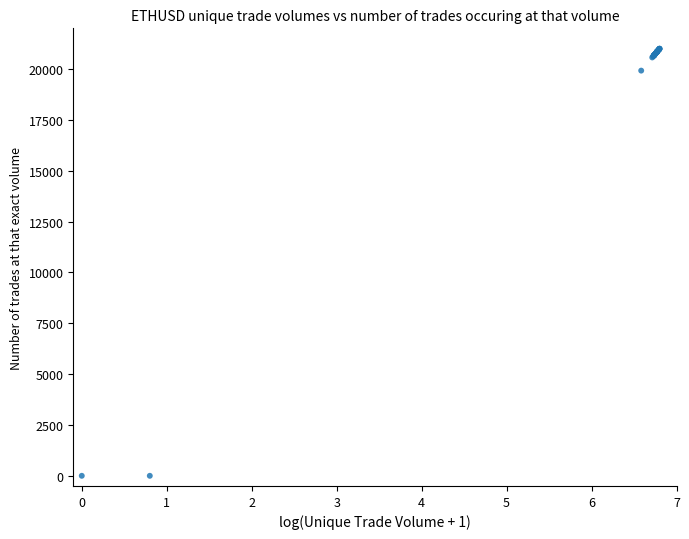

What Y value in the scatter plot is closest to 10500?

19921